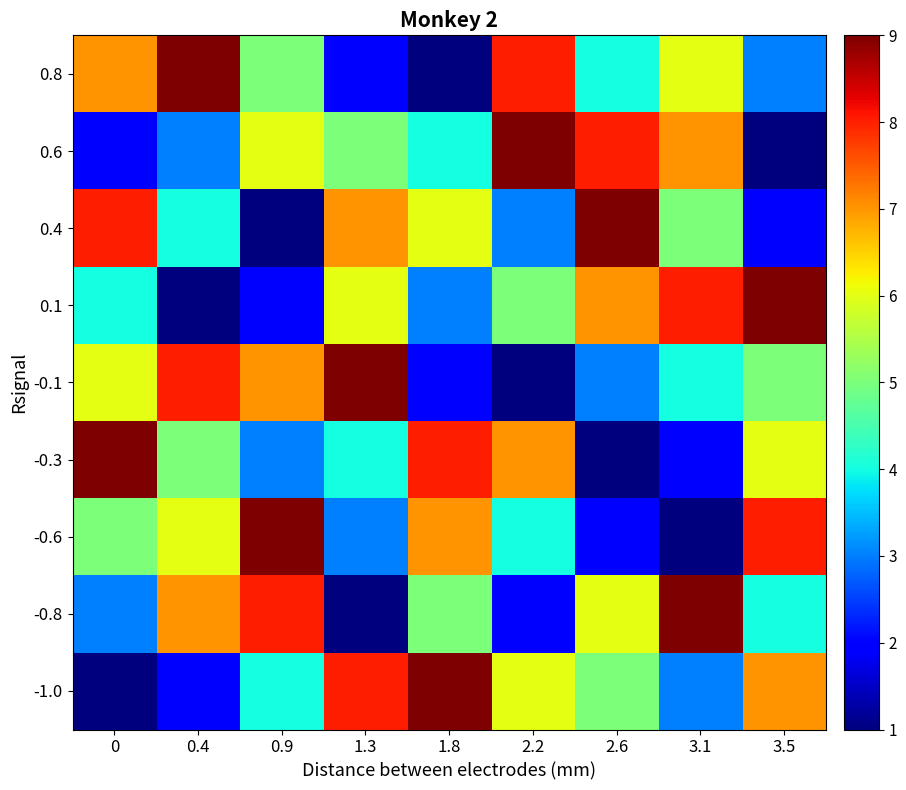

What is the spread (max minus min) of values at 1.3?

8